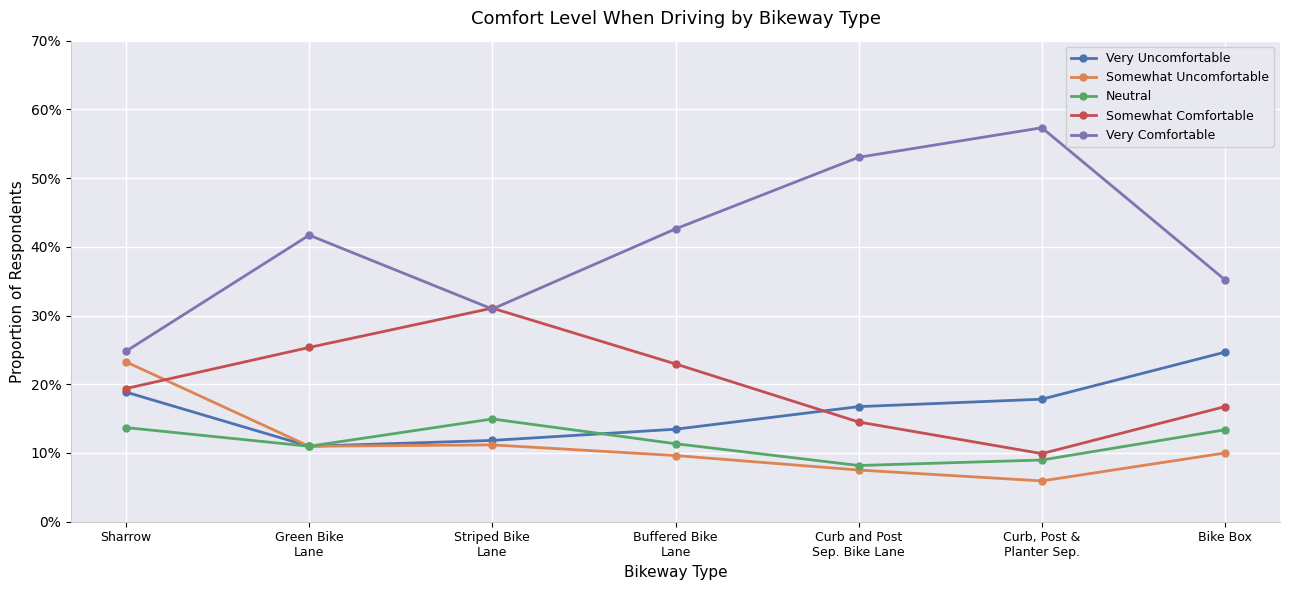

Does the chart have visible grid lines?

Yes